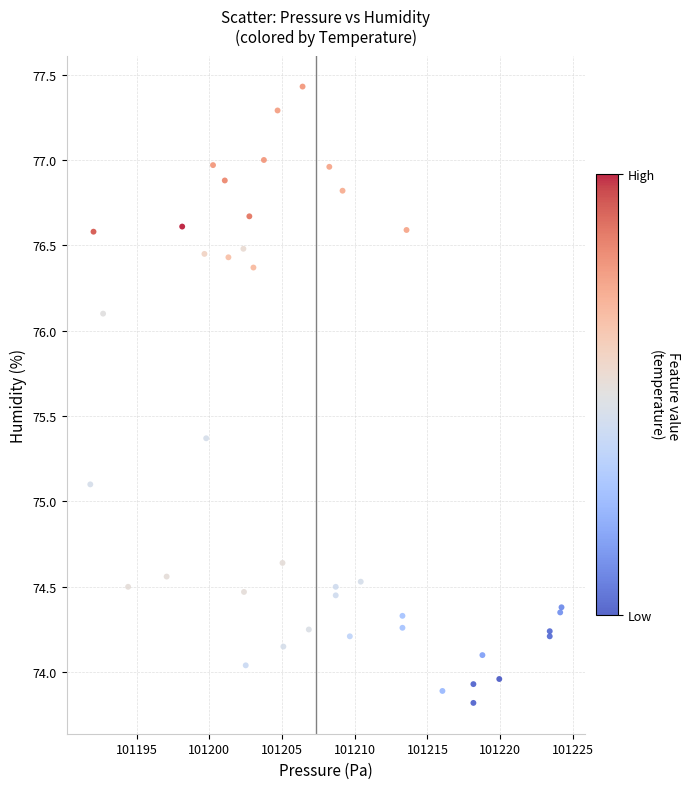

What Y value in the scatter plot is closest to 75?

75.1